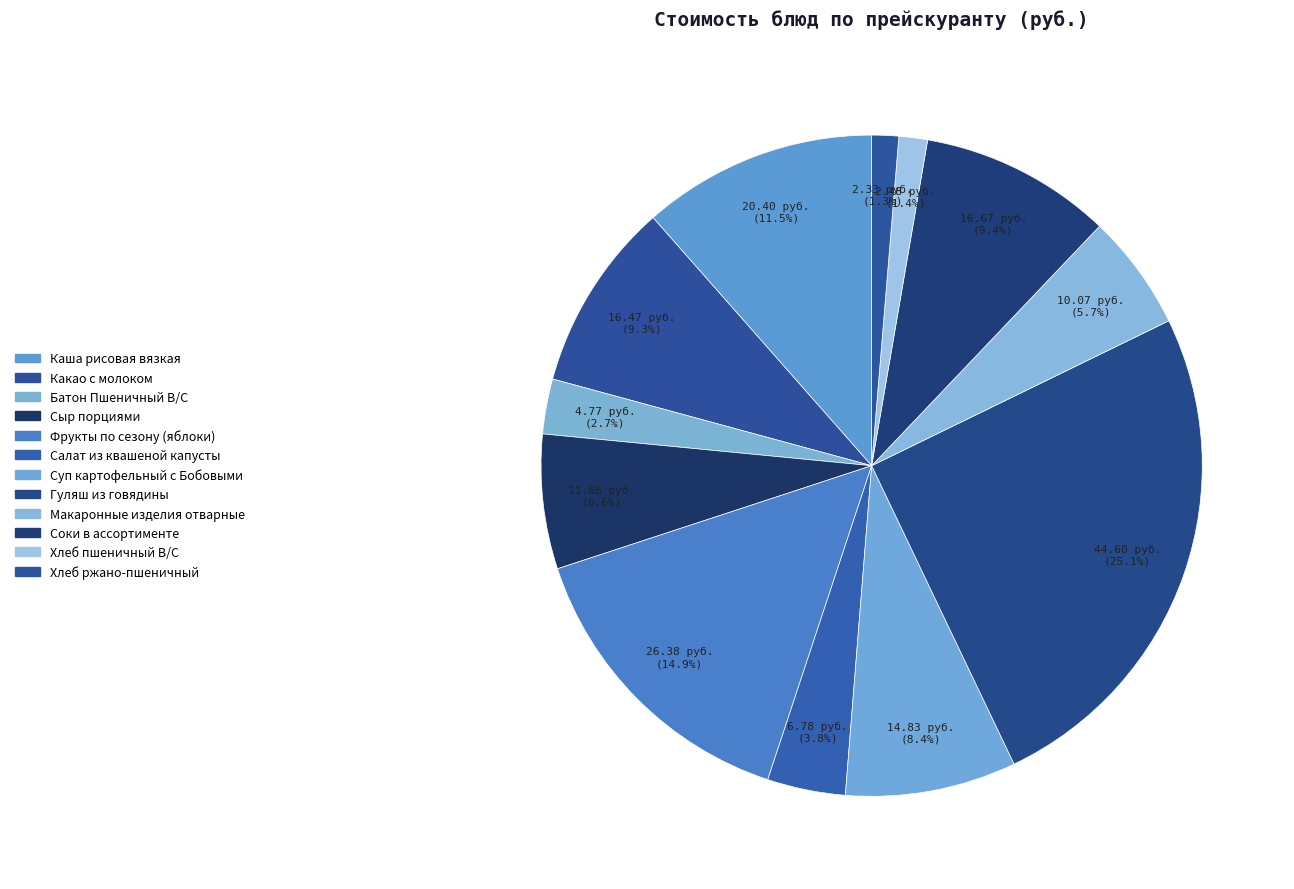

To the nearest percent, what is the combined percentage of Хлеб пшеничный В/С and Фрукты по сезону (яблоки)?

16%